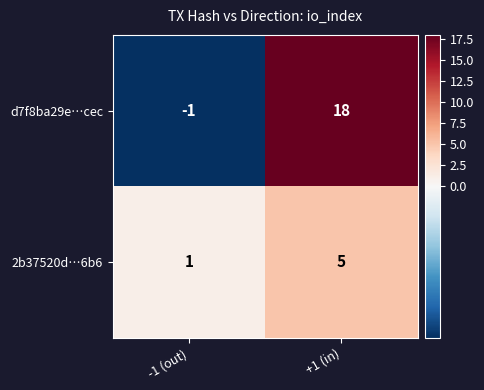

Reading left to right, extract all data points from this chart.

d7f8ba29e…cec: -1 (out)=-1	+1 (in)=18
2b37520d…6b6: -1 (out)=1	+1 (in)=5